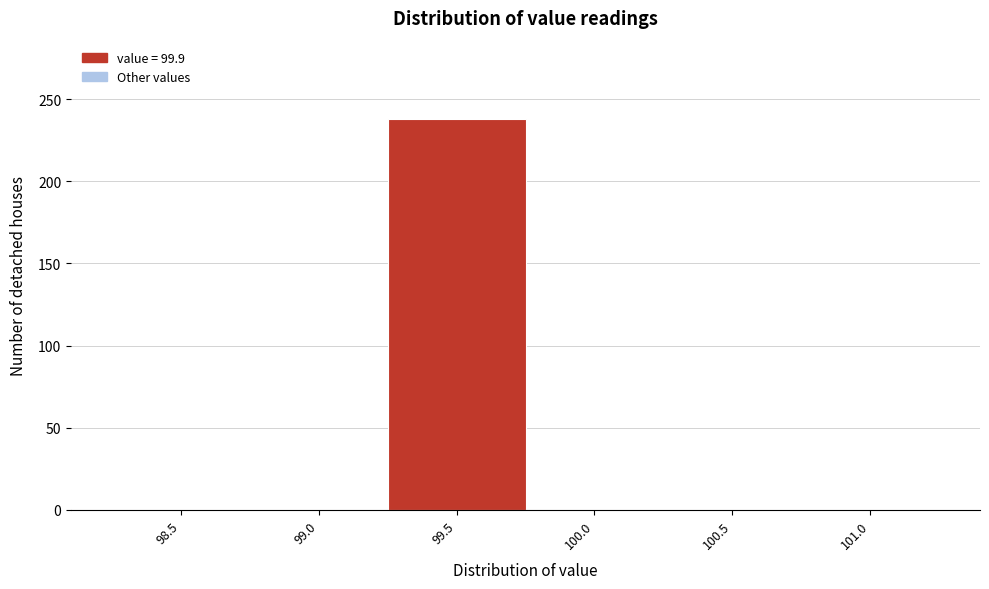

Reading left to right, transcribe all the data shown in this chart.

98.5=0	99.0=0	99.5=238	100.0=0	100.5=0	101.0=0